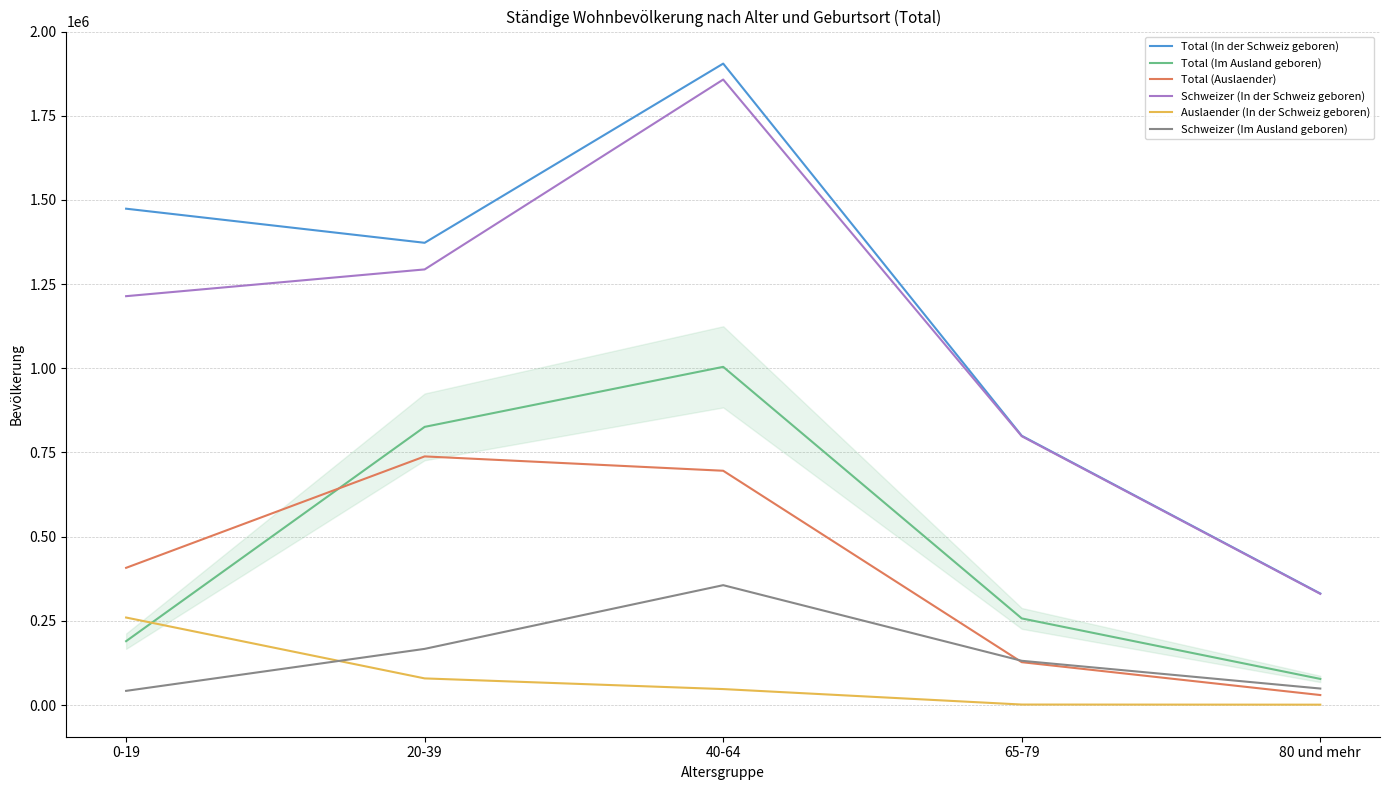

True or false: Schweizer (Im Ausland geboren) and Total (In der Schweiz geboren) intersect in this chart.

False